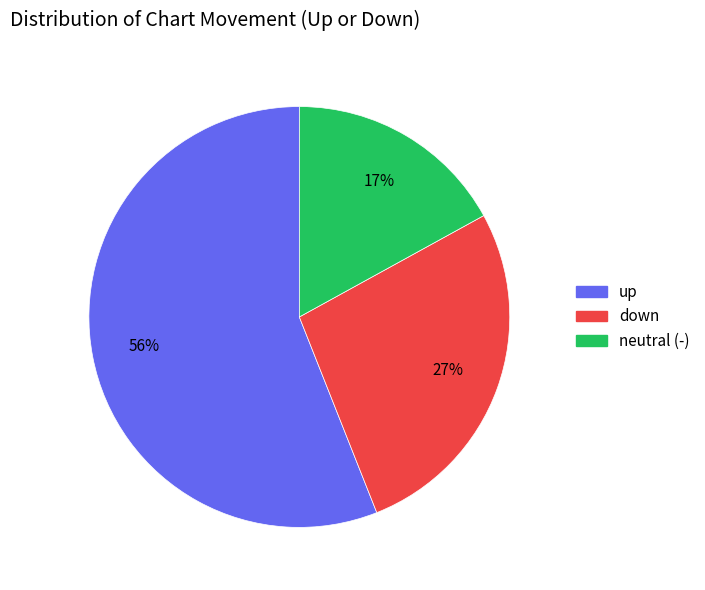

Does any single category account for the majority?

Yes